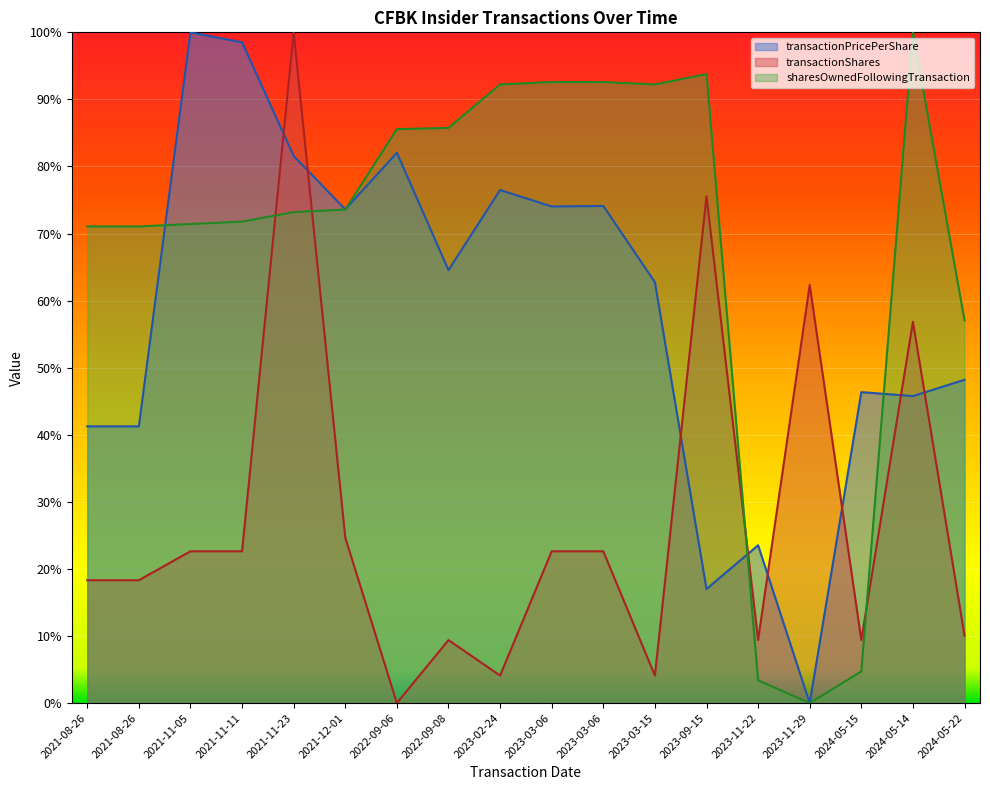

Reading left to right, extract all data points from this chart.

transactionPricePerShare: 2021-08-26=0.4	2021-08-26=0.4	2021-11-05=1.0	2021-11-11=1.0	2021-11-23=0.8	2021-12-01=0.7	2022-09-06=0.8	2022-09-08=0.6	2023-02-24=0.8	2023-03-06=0.7	2023-03-06=0.7	2023-03-15=0.6	2023-09-15=0.2	2023-11-22=0.2	2023-11-29=0.0	2024-05-15=0.5	2024-05-14=0.5	2024-05-22=0.5
transactionShares: 2021-08-26=0.2	2021-08-26=0.2	2021-11-05=0.2	2021-11-11=0.2	2021-11-23=1.0	2021-12-01=0.2	2022-09-06=0.0	2022-09-08=0.1	2023-02-24=0.0	2023-03-06=0.2	2023-03-06=0.2	2023-03-15=0.0	2023-09-15=0.8	2023-11-22=0.1	2023-11-29=0.6	2024-05-15=0.1	2024-05-14=0.6	2024-05-22=0.1
sharesOwnedFollowingTransaction: 2021-08-26=0.7	2021-08-26=0.7	2021-11-05=0.7	2021-11-11=0.7	2021-11-23=0.7	2021-12-01=0.7	2022-09-06=0.9	2022-09-08=0.9	2023-02-24=0.9	2023-03-06=0.9	2023-03-06=0.9	2023-03-15=0.9	2023-09-15=0.9	2023-11-22=0.0	2023-11-29=0.0	2024-05-15=0.0	2024-05-14=1.0	2024-05-22=0.6